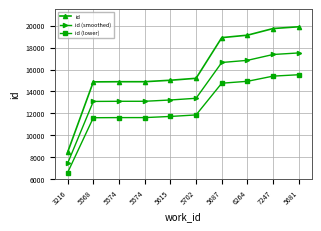

How many data points in id are less than 15204?

5